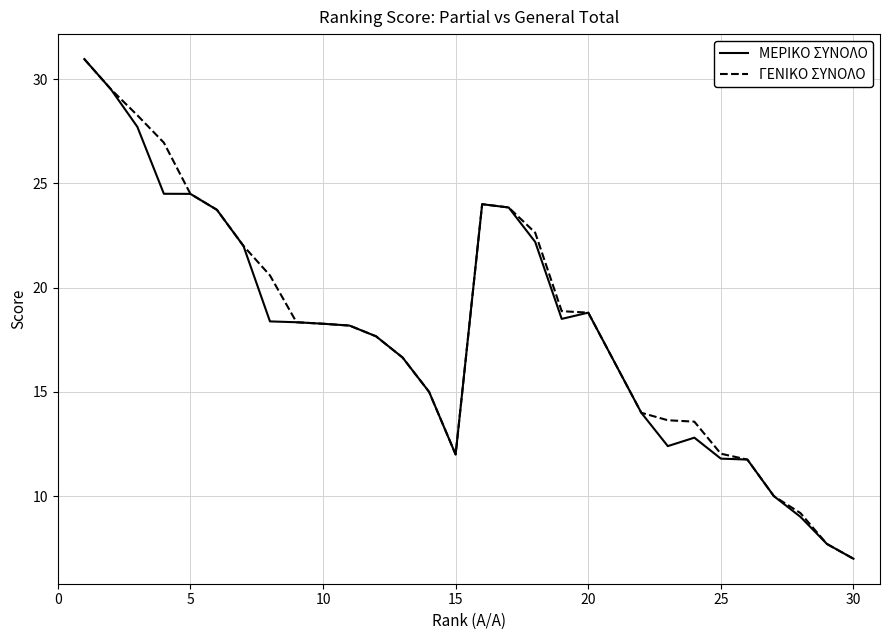

What is the smallest value displayed?

7.0